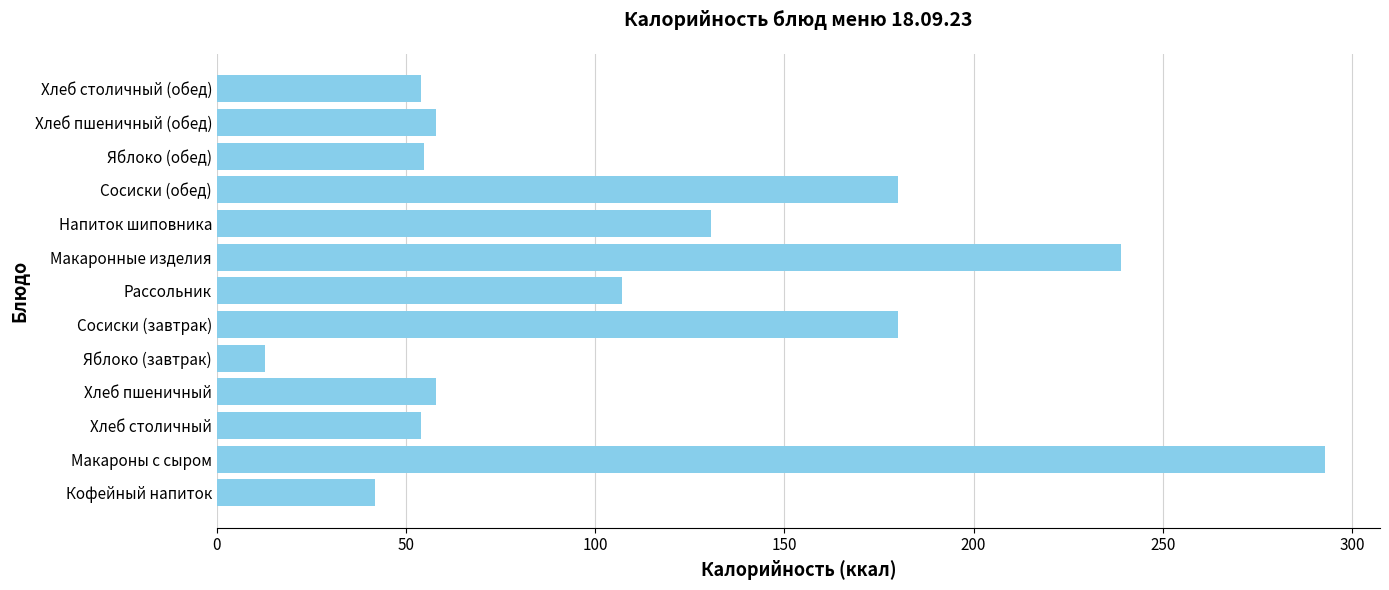

Is it true that the value at Кофейный напиток is 41.8?

True